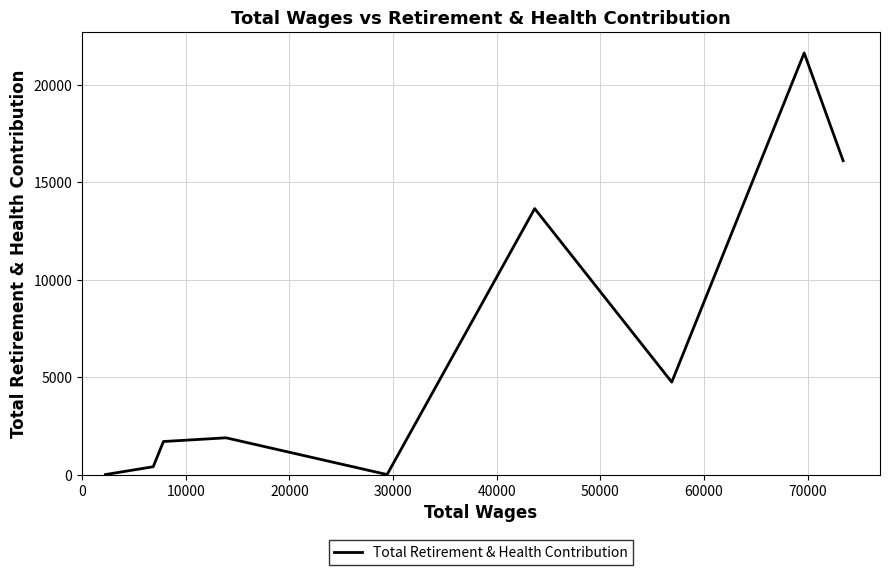

How many interior local peaks (higher than both neighbors) does the data have?

3